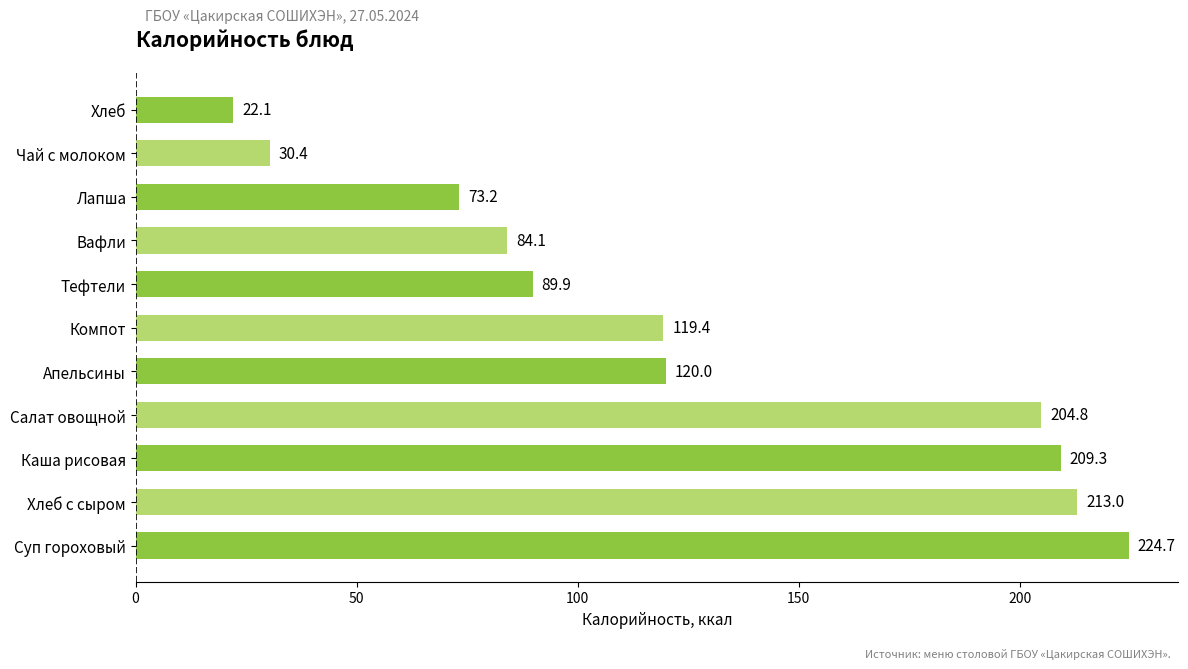

List the labels in order of value, largest first.

Суп гороховый, Хлеб с сыром, Каша рисовая, Салат овощной, Апельсины, Компот, Тефтели, Вафли, Лапша, Чай с молоком, Хлеб